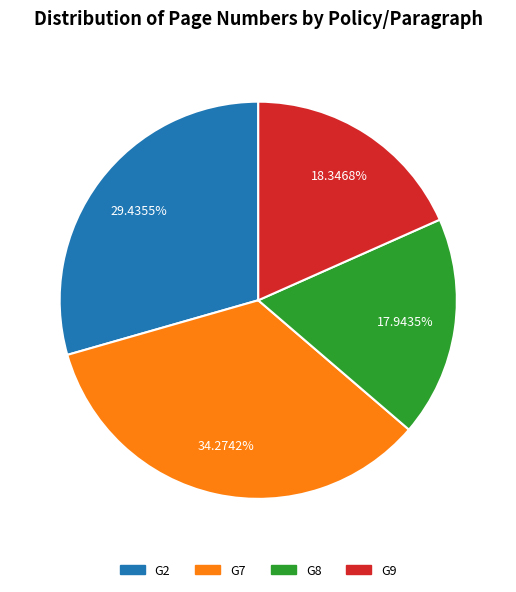

Does any single category account for the majority?

No